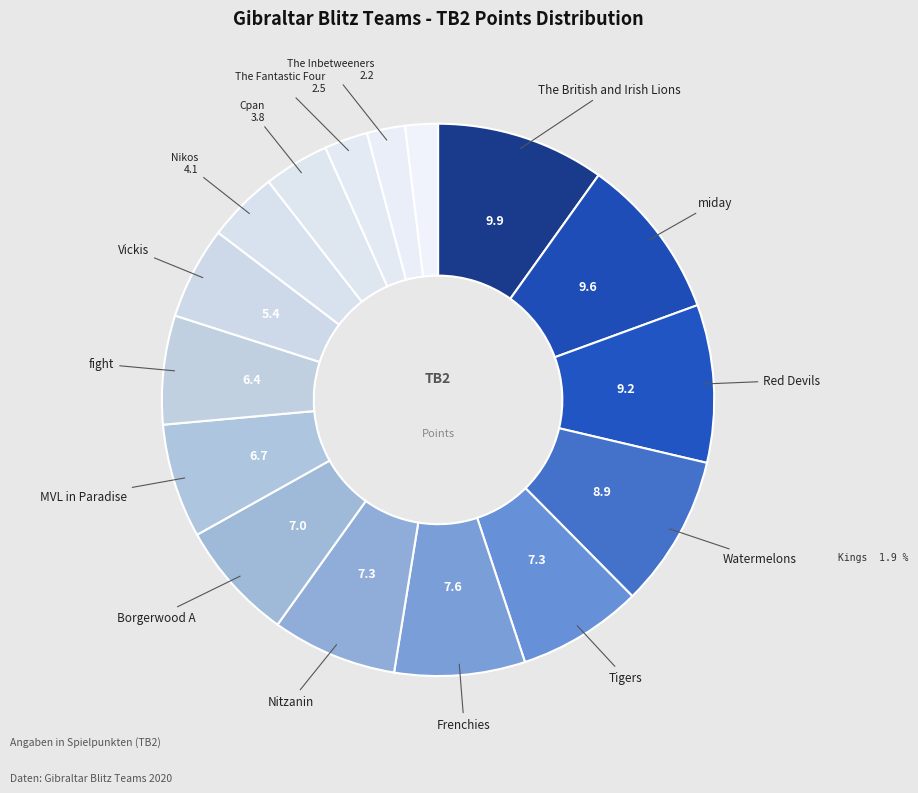

Does MVL in Paradise represent more than half of the total?

No